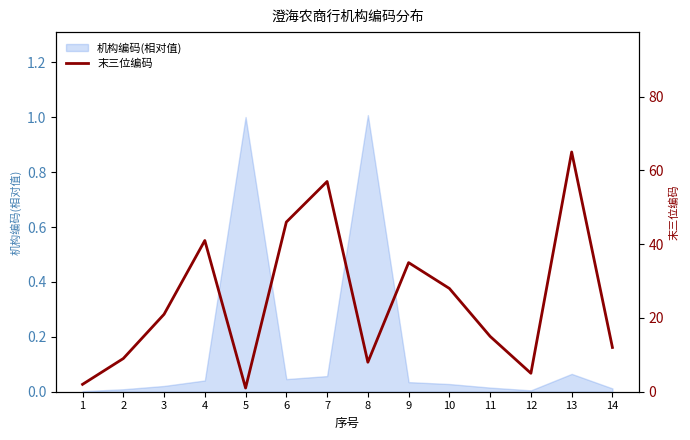

Reading right to left, what are all the values shown in this chart?

12	65	5	15	28	35	8	57	46	1	41	21	9	2